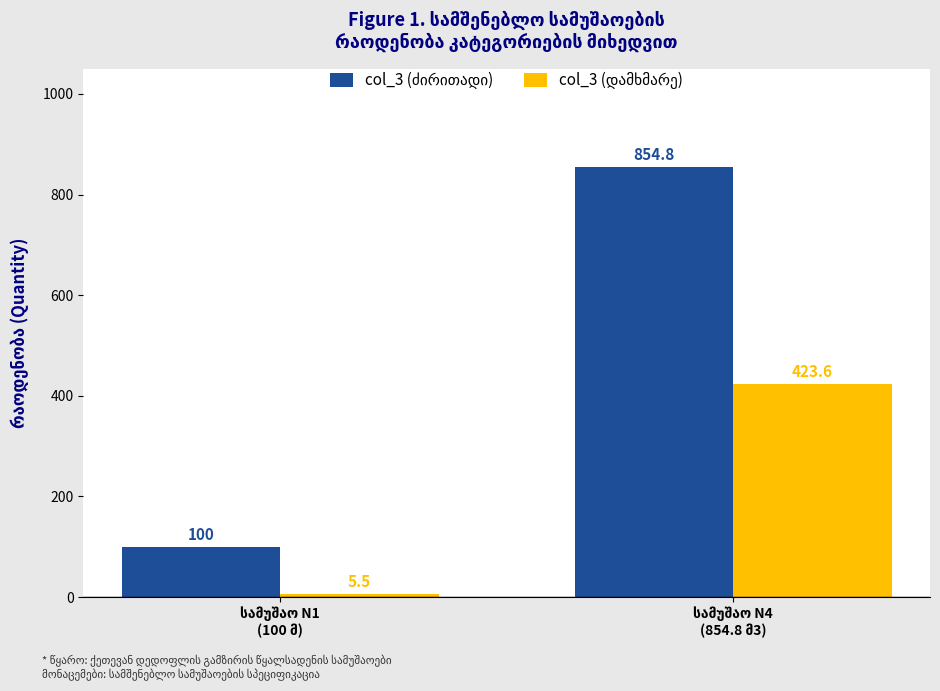

What is the maximum value shown in the chart?

854.8